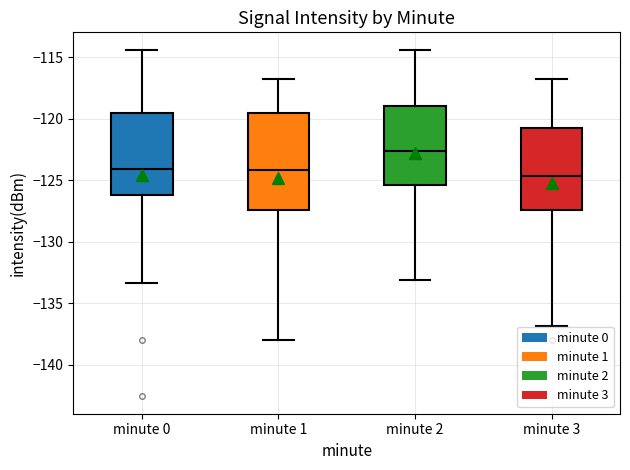

Which box is the tallest, from its lower edge to its upper edge?

minute 1